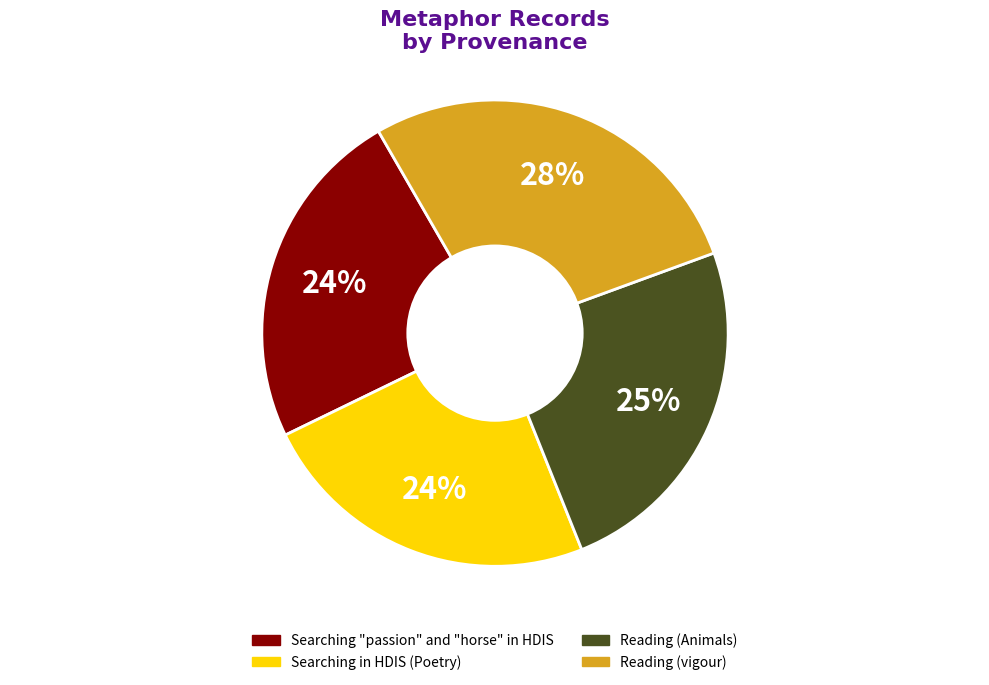

Which category has the biggest portion of the pie?

Reading (vigour)